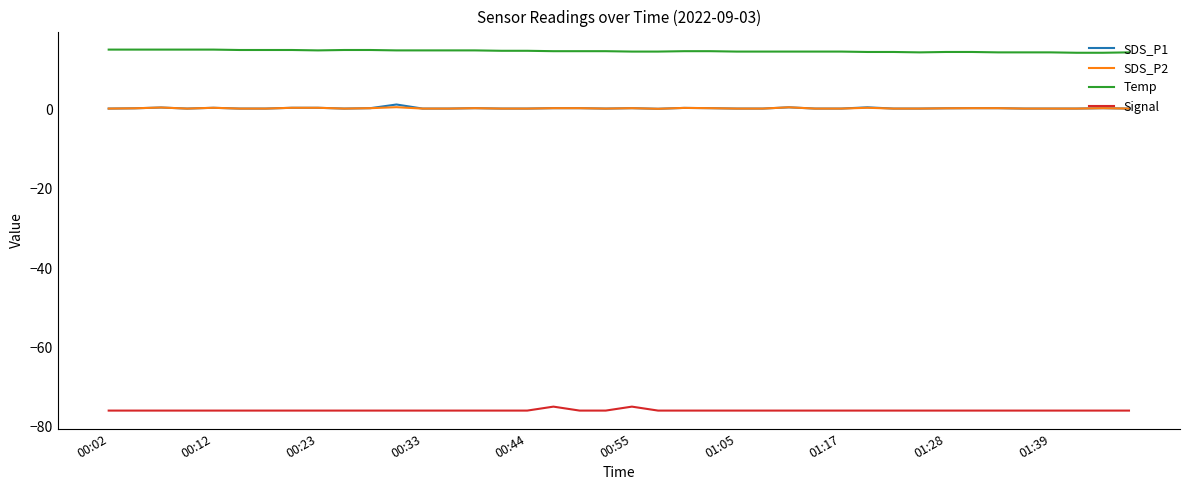

True or false: SDS_P1 and Temp intersect in this chart.

False